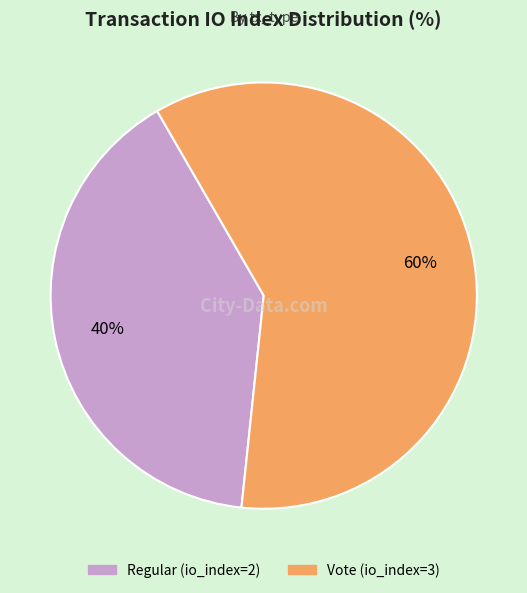

To the nearest percent, what is the difference between the Regular (io_index=2) and Vote (io_index=3) slice percentages?

20%